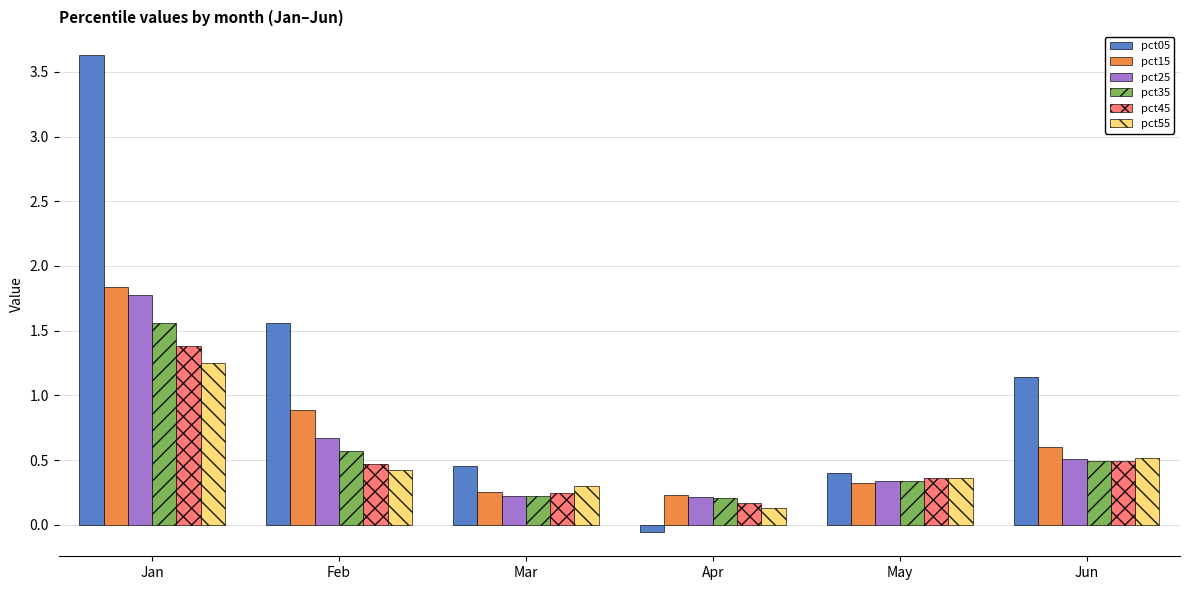

Does the chart contain any negative values?

Yes